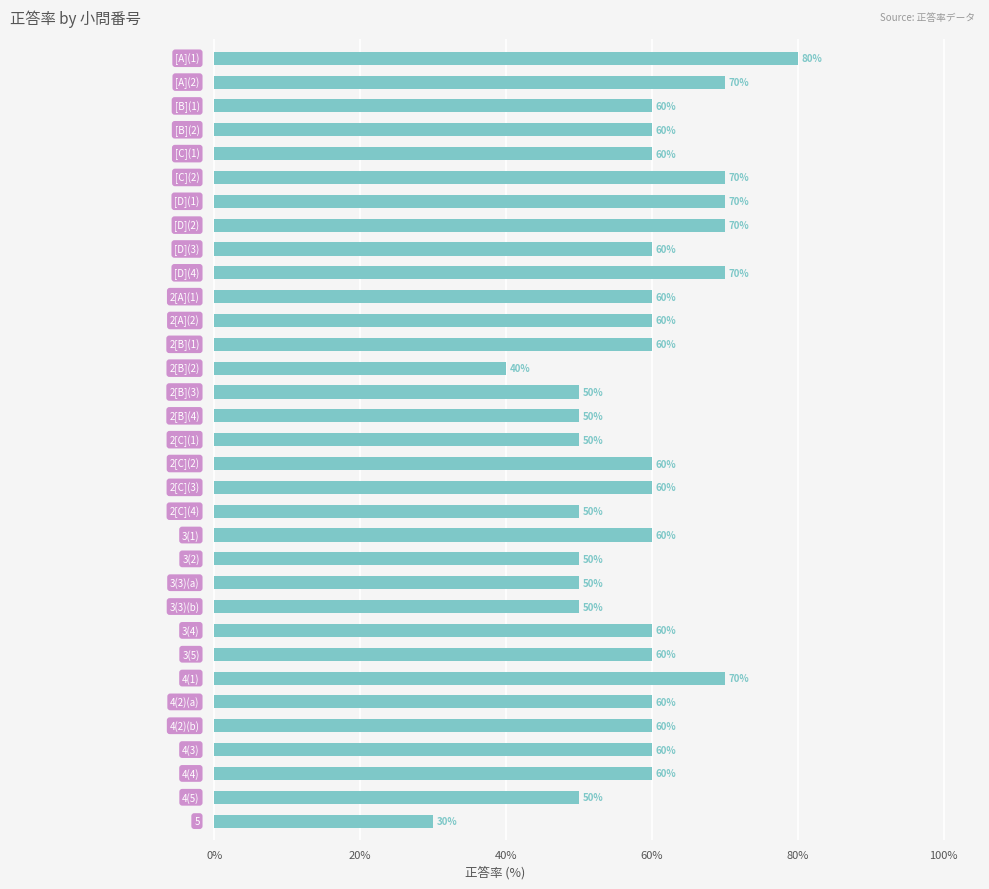

What is the average value?

58